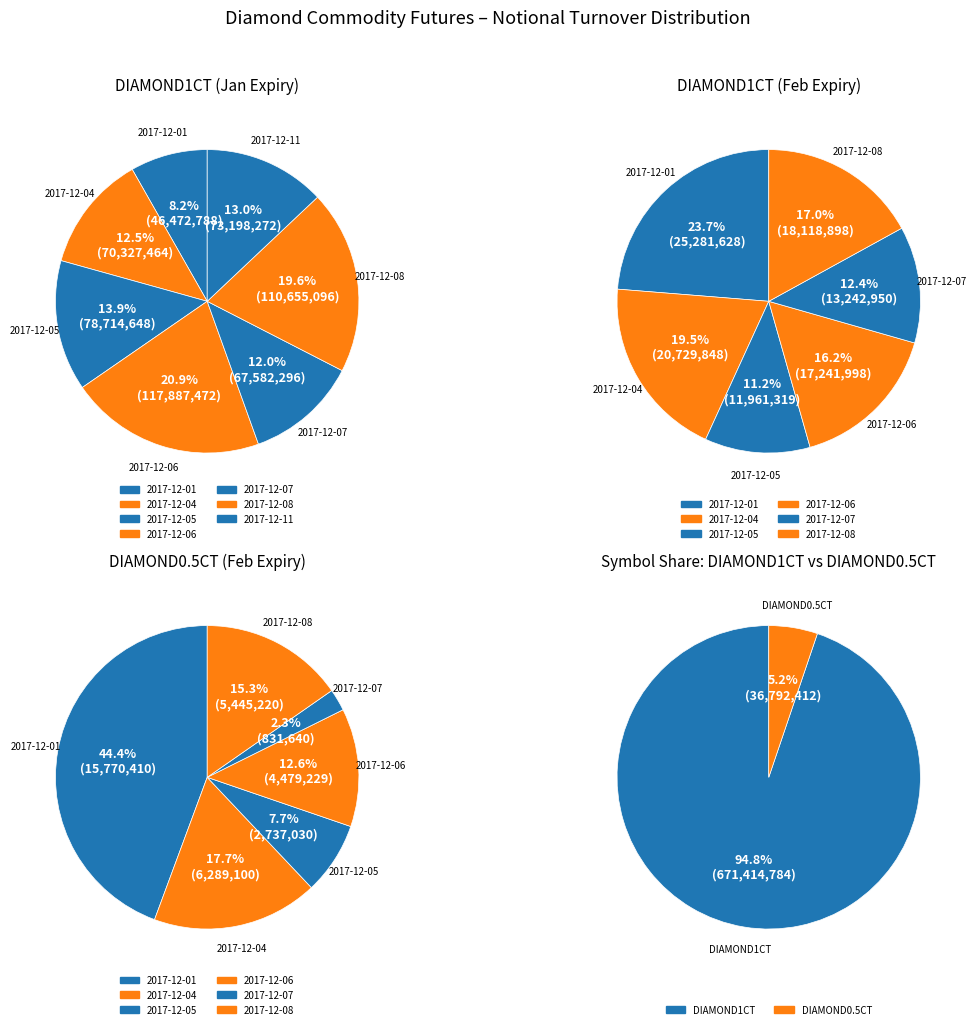

To the nearest percent, what portion does 2017-12-08 represent?

15%